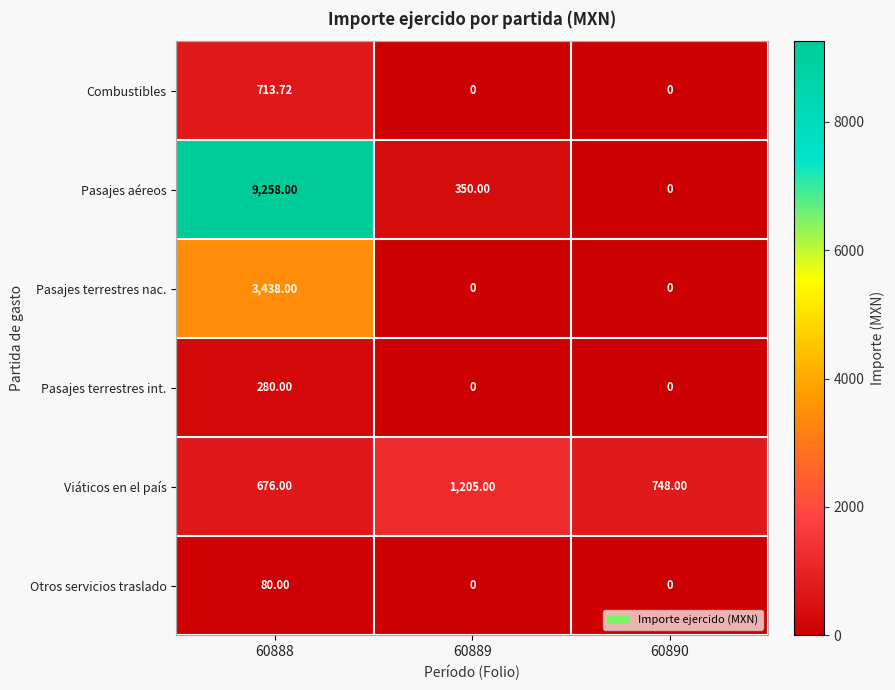

Which series has the largest range (max minus min)?

Pasajes aéreos